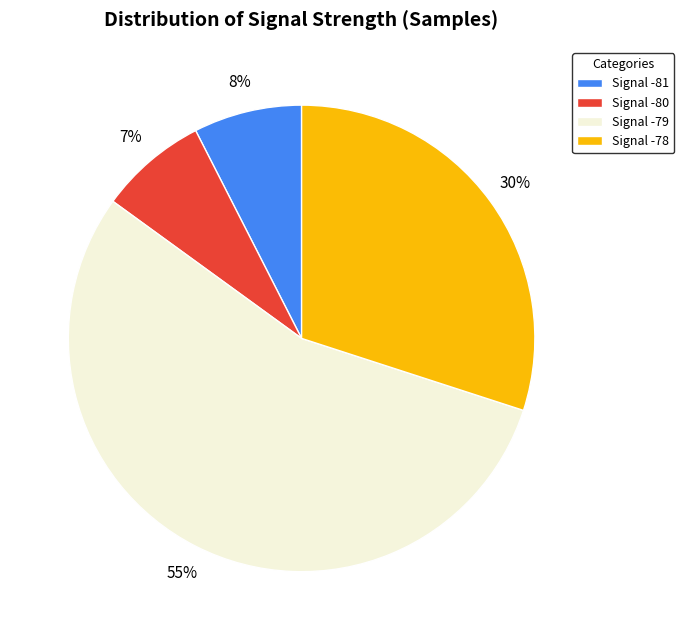

What percentage is the Signal -80 slice, to the nearest percent?

7%